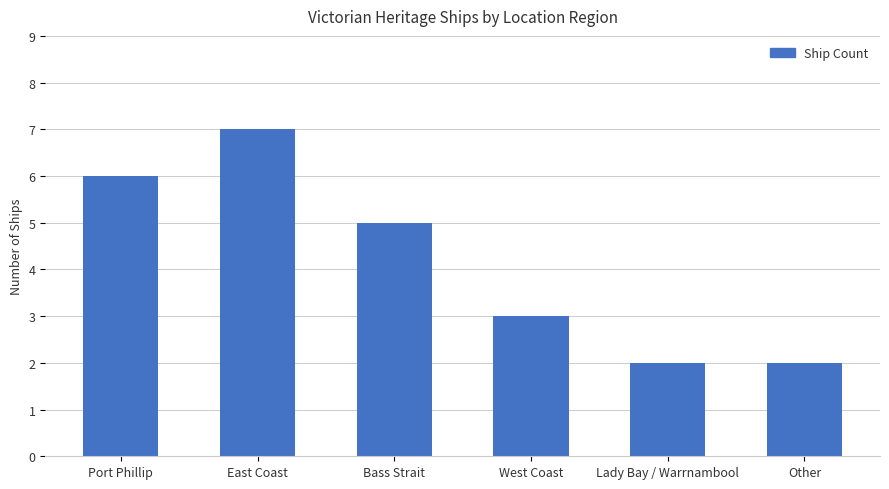

Are the bars grouped side by side (vs. stacked)?

No